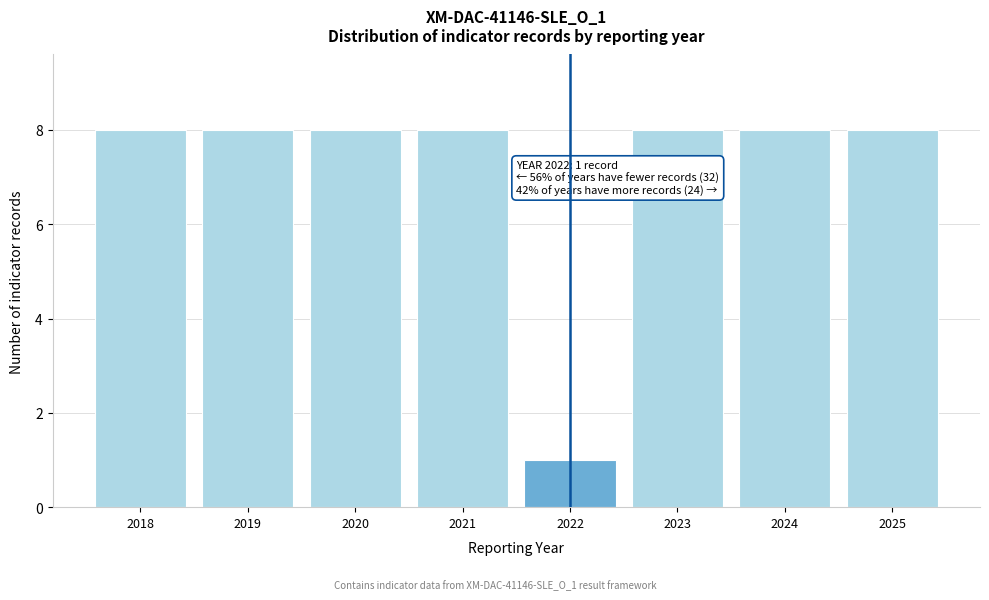

Reading left to right, what are all the values shown in this chart?

2018=8	2019=8	2020=8	2021=8	2022=1	2023=8	2024=8	2025=8